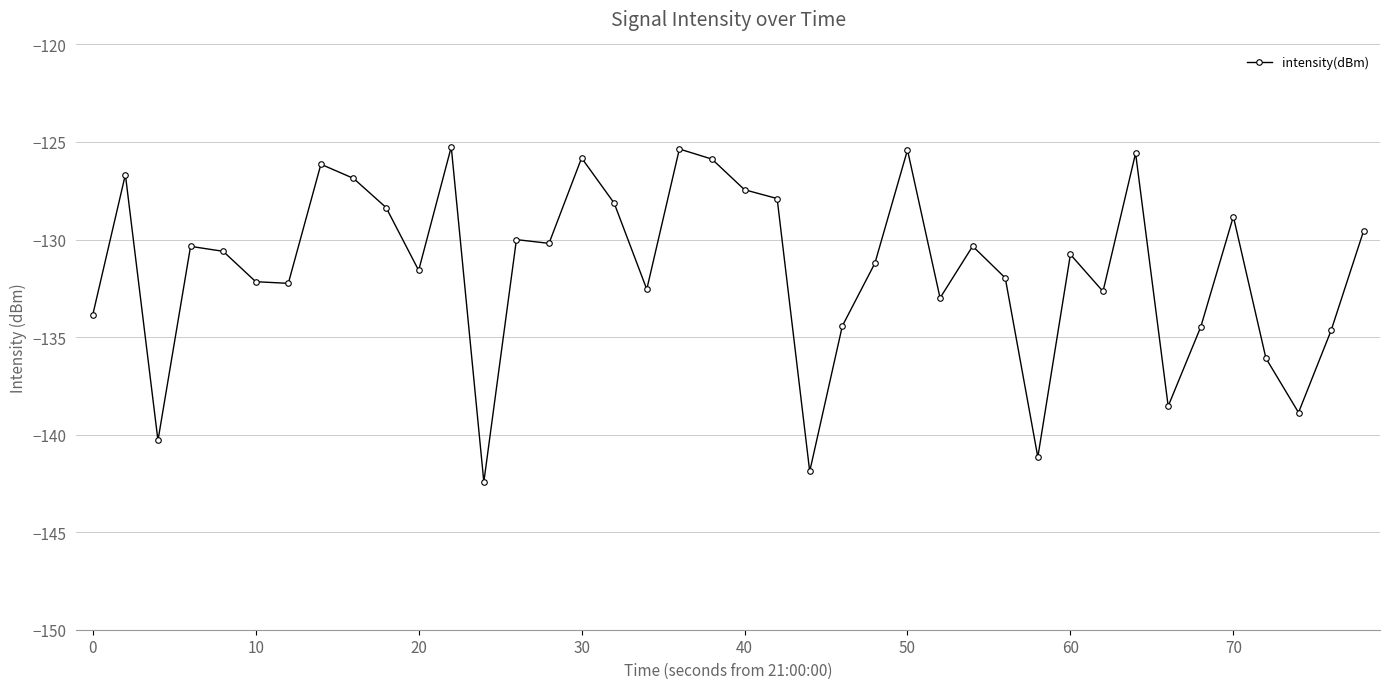

True or false: the data has more than 1 interior local peaks.

True